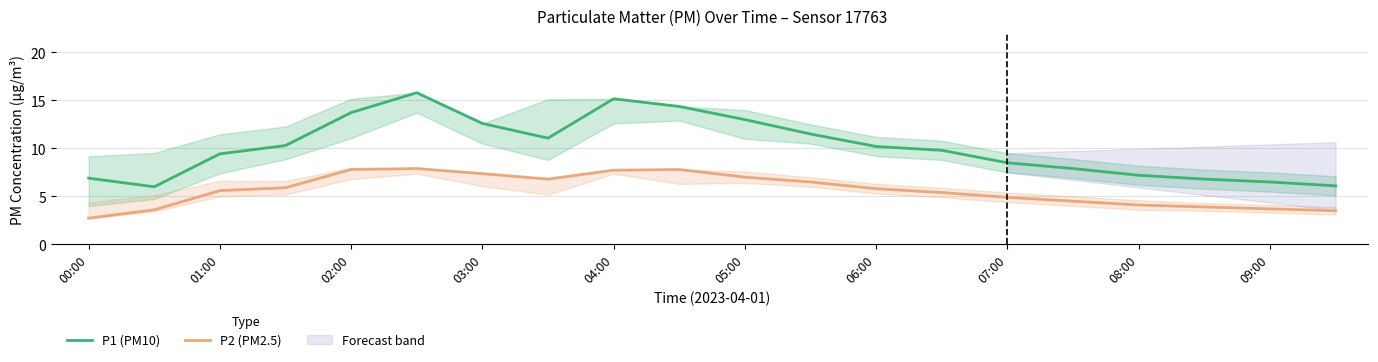

True or false: P1 (PM10) and P2 (PM2.5) intersect in this chart.

False